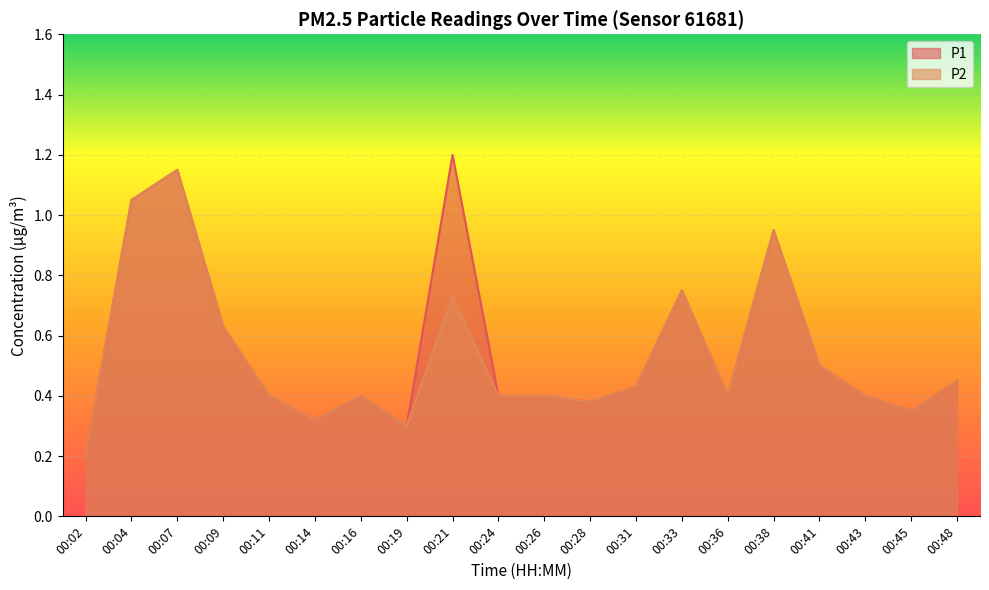

At which category is the sum across all series the highest?

00:07